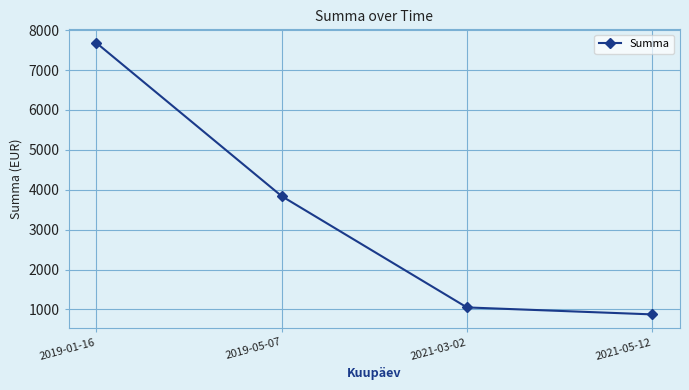

True or false: the data shows 7680.0 at 2019-01-16.

True